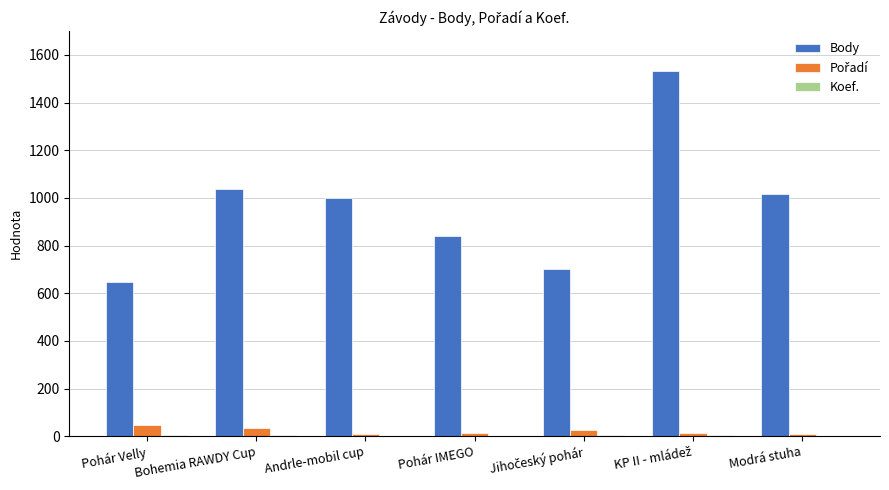

What is the maximum value shown in the chart?

1534